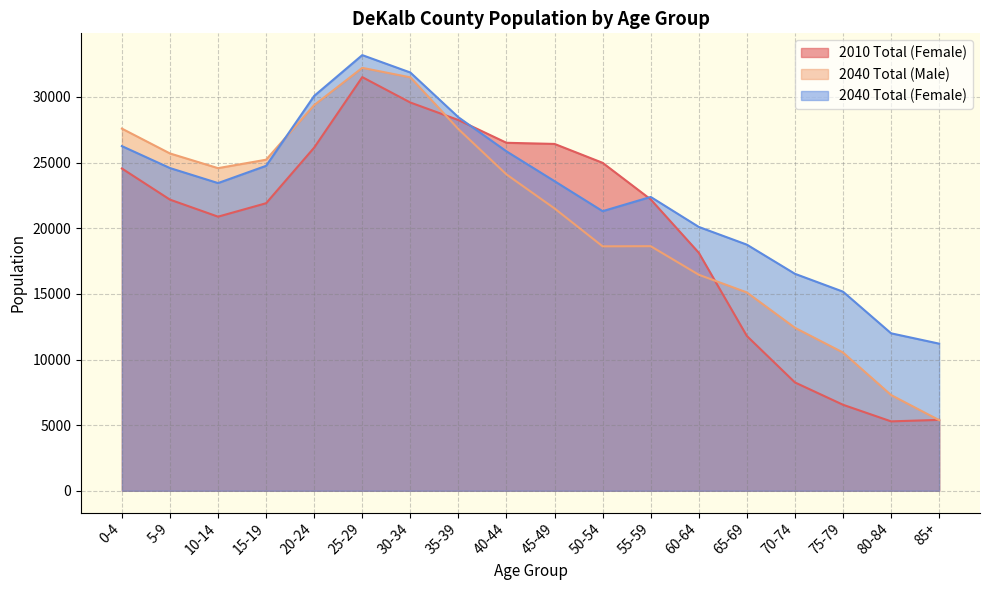

Reading left to right, transcribe all the data shown in this chart.

2010 Total (Female): 24551.0	22180.0	20882.0	21906.0	26144.0	31514.0	29579.0	28245.0	26511.0	26424.0	24984.0	22198.0	18134.0	11793.0	8254.0	6552.0	5287.0	5400.0
2040 Total (Male): 27590.0	25698.2	24578.6	25222.0	29382.3	32219.8	31496.8	27552.8	24100.6	21506.7	18621.9	18633.1	16458.4	15108.0	12415.5	10532.3	7293.1	5380.1
2040 Total (Female): 26256.7	24585.2	23441.2	24756.8	30082.6	33190.2	31865.0	28456.2	25858.9	23586.0	21300.9	22385.2	20101.0	18751.0	16529.8	15169.2	11996.3	11207.4